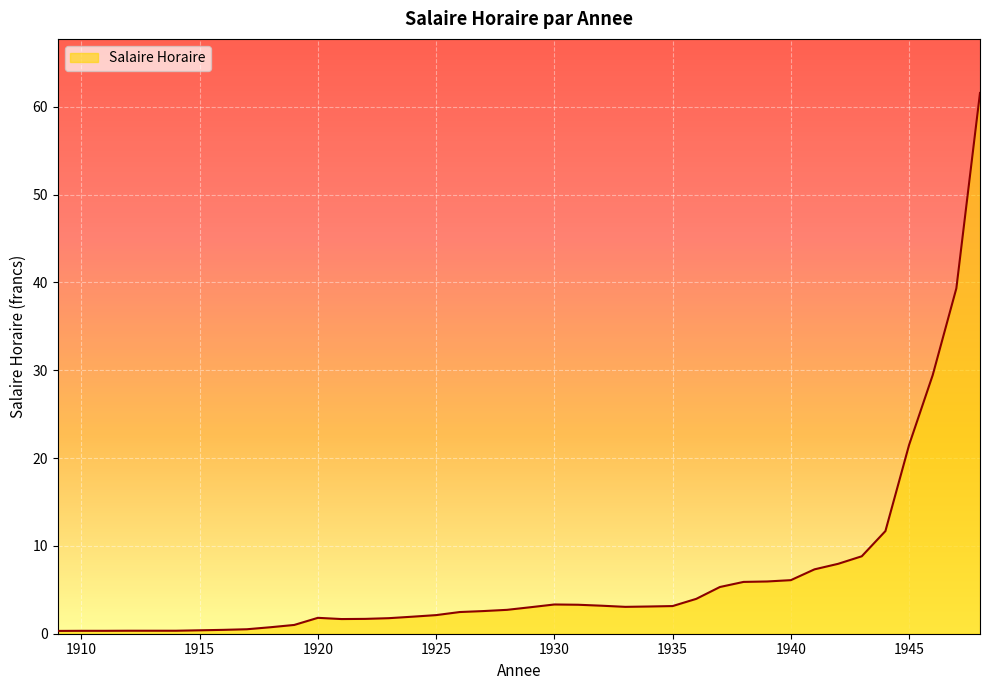

How many categories are shown in the chart?

40